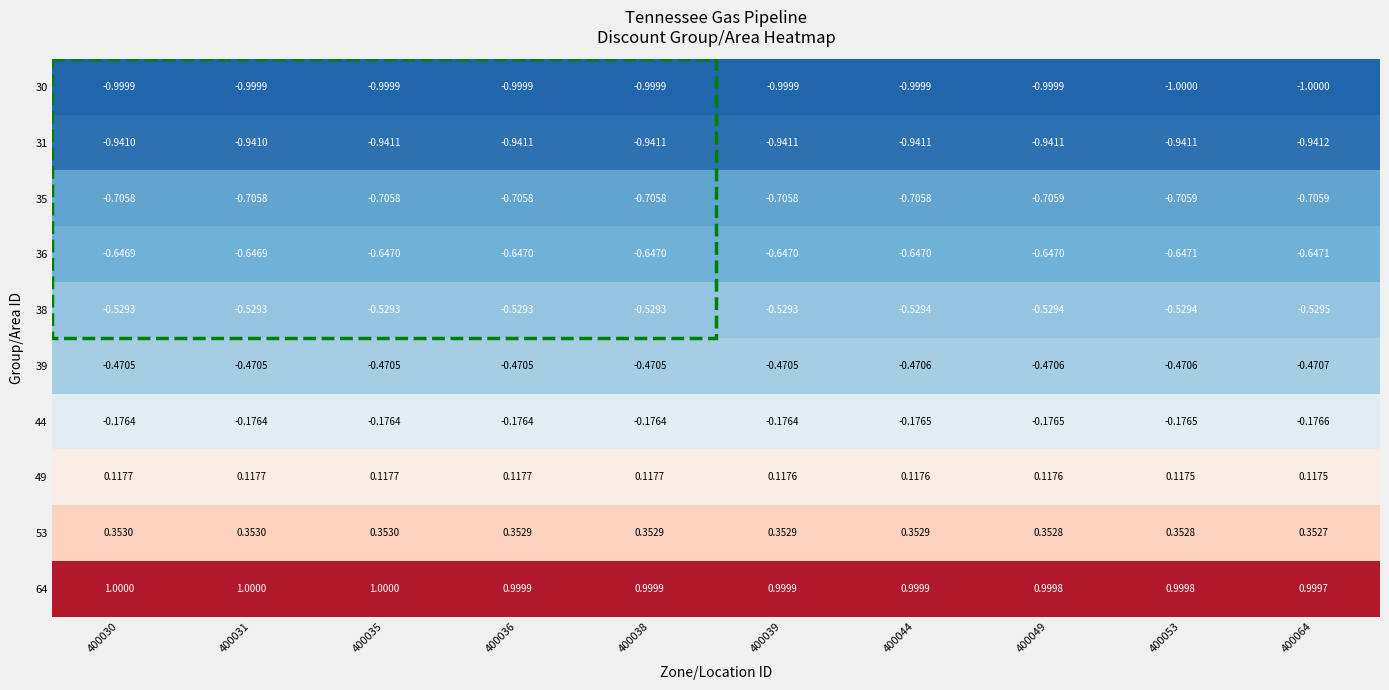

Is the value of 36 at 400035 greater than the value of 64 at 400031?

No